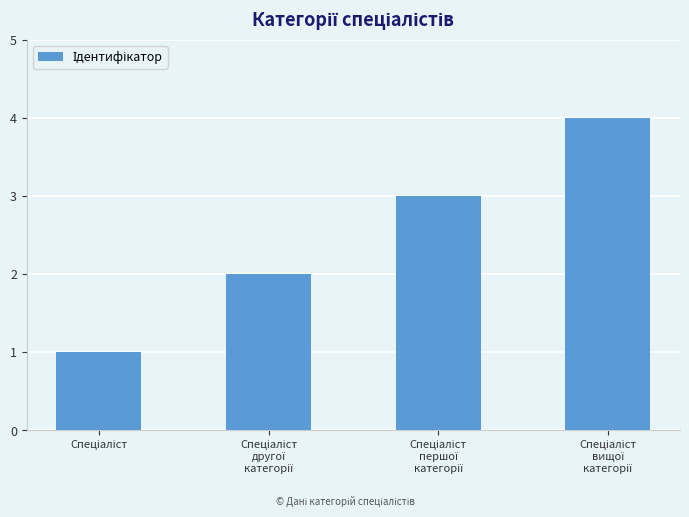

What is the sum of all values?

10